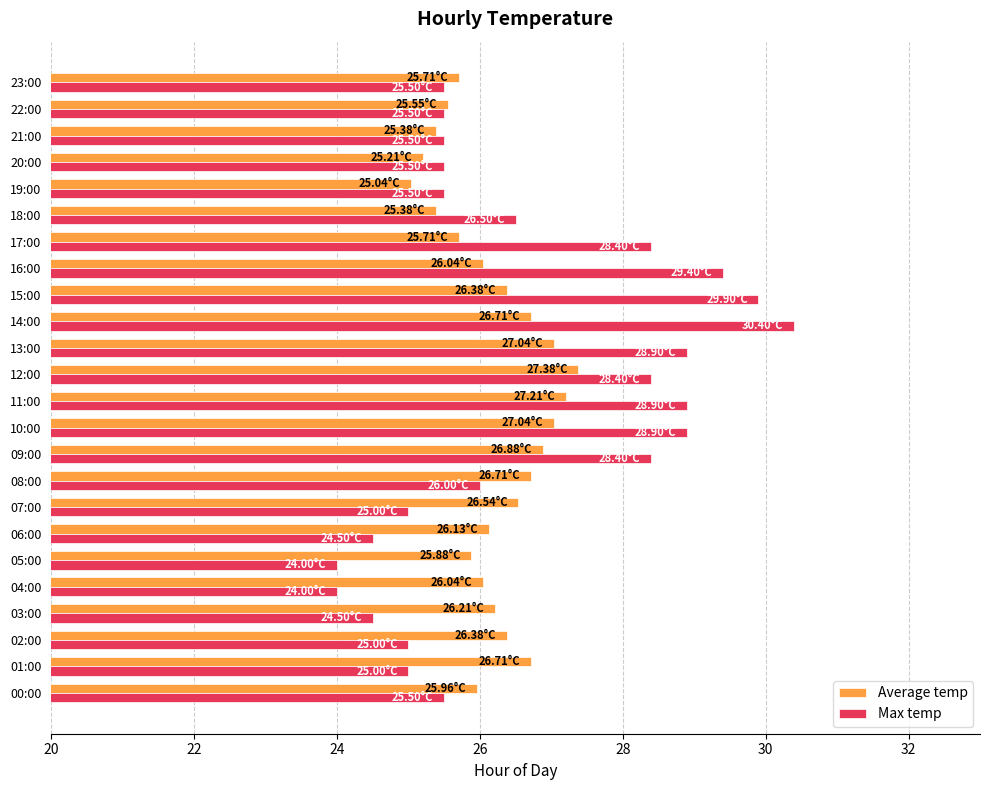

Which series has the widest spread of values?

Max temp